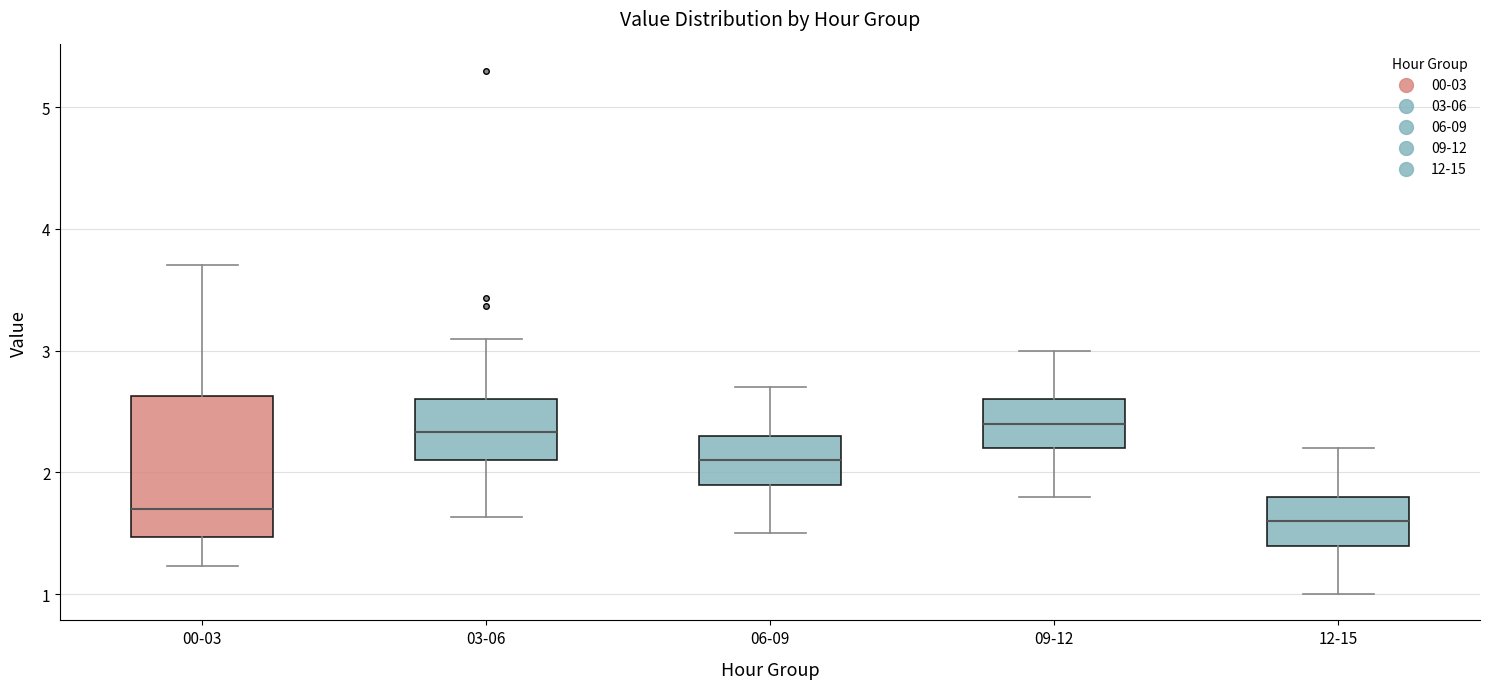

Reading left to right, transcribe this box plot: for each box, give where its median line is, the range the box spans, and where its two whiskers end, as read against the y-axis. The values are not printed on the chart, so give them approximately, as read against the axis.

00-03: median 1.7, box 1.5 to 2.6, whiskers 1.2 to 3.7
03-06: median 2.3, box 2.1 to 2.6, whiskers 1.6 to 3.1
06-09: median 2.1, box 1.9 to 2.3, whiskers 1.5 to 2.7
09-12: median 2.4, box 2.2 to 2.6, whiskers 1.8 to 3.0
12-15: median 1.6, box 1.4 to 1.8, whiskers 1.0 to 2.2